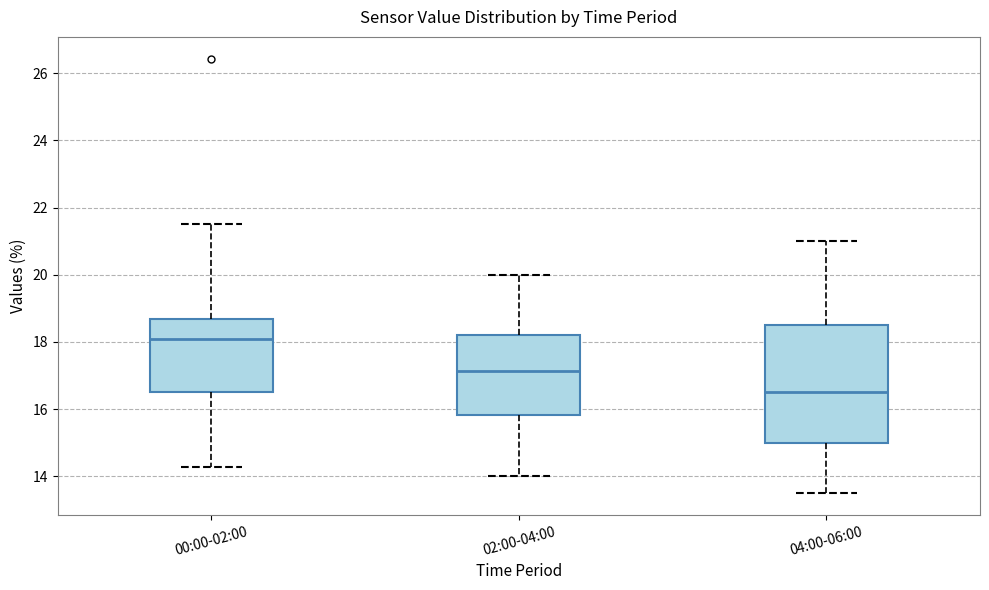

Where is the upper edge of the box for 04:00-06:00 on the y-axis? The values are not printed on the chart, so give them approximately, as read against the axis.

18.6